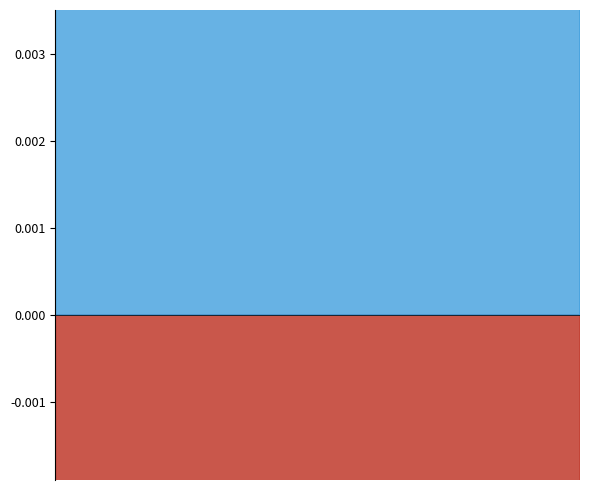

Which series has the widest spread of values?

Поступило всего